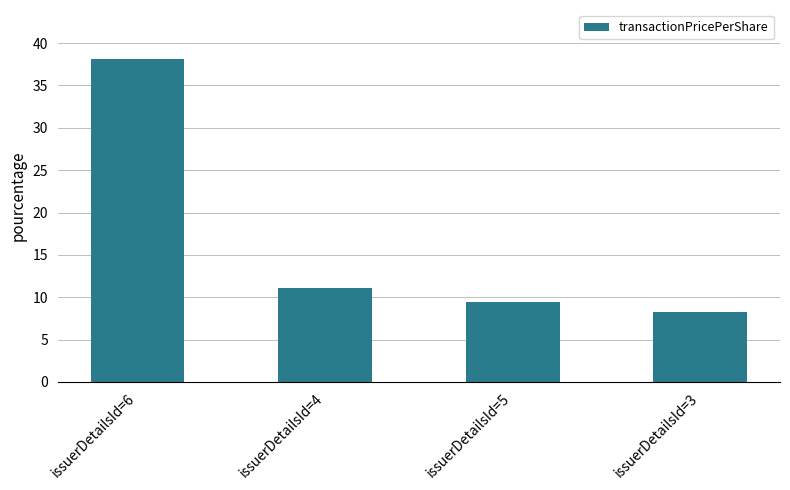

Is it true that the value at issuerDetailsId=5 is 9.4?

True